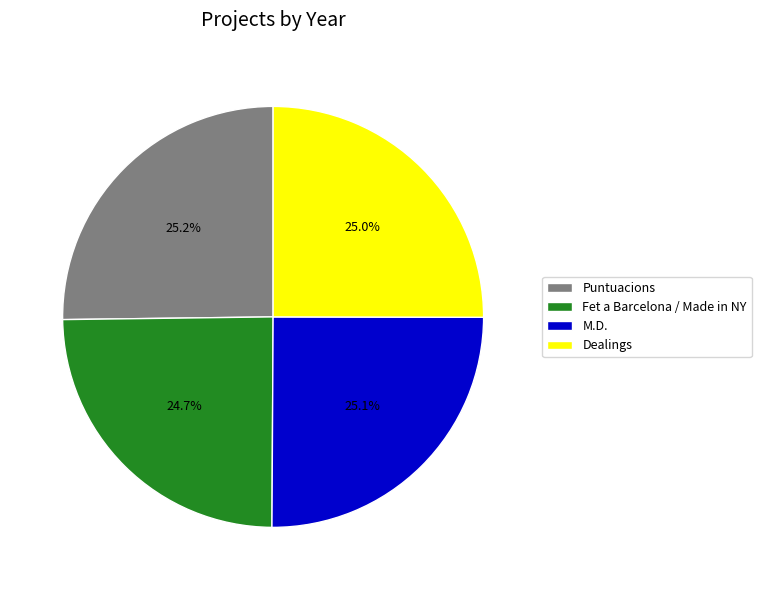

Does Fet a Barcelona / Made in NY represent more than half of the total?

No